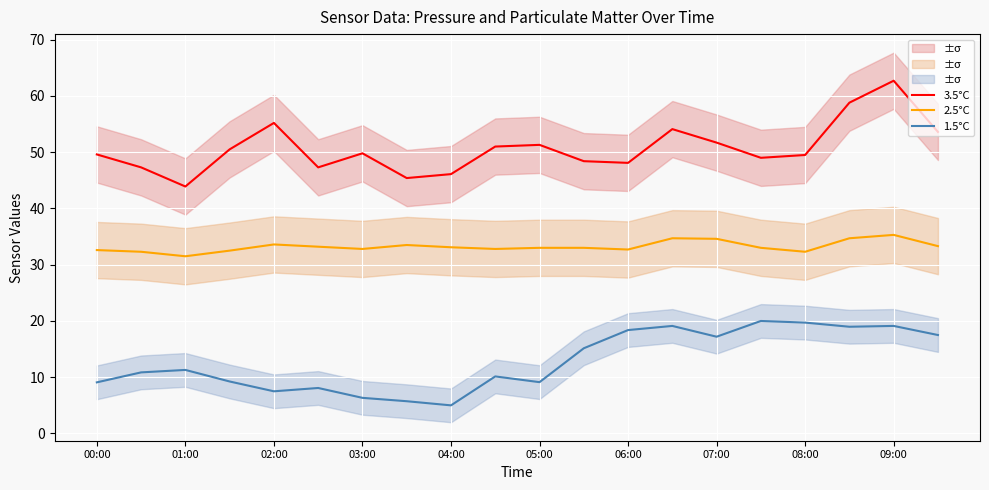

What is the sum of the 2.5°C values at 00:00 and 08:00?

64.9